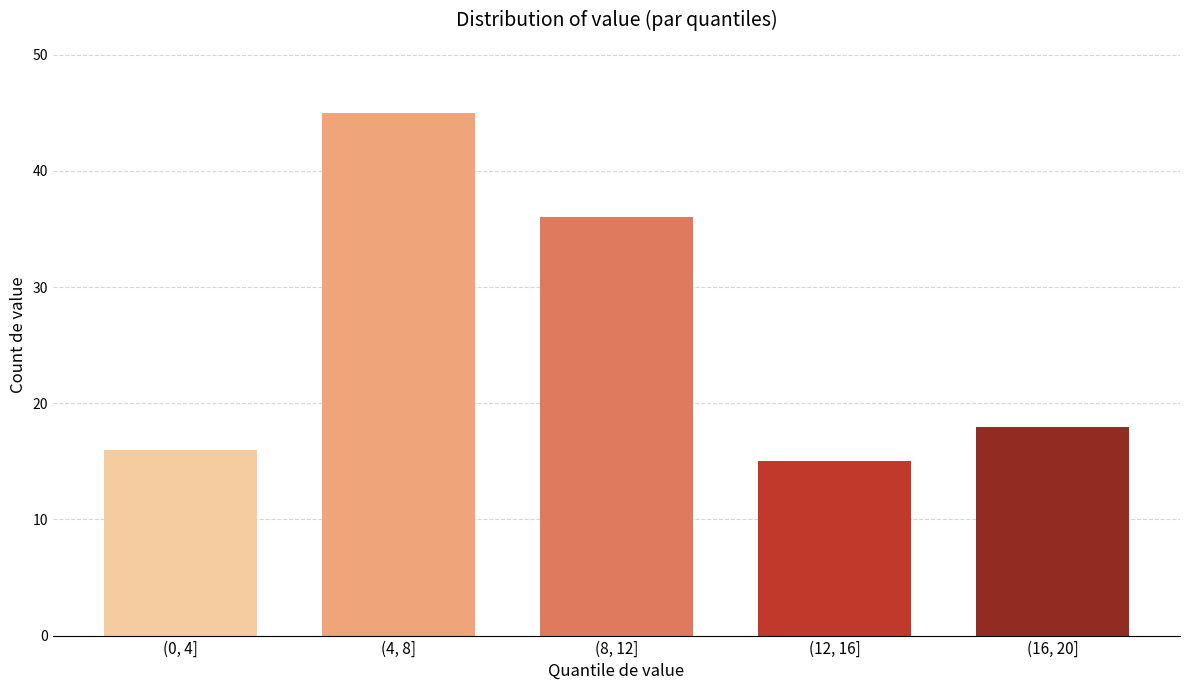

Reading left to right, transcribe all the data shown in this chart.

16	45	36	15	18